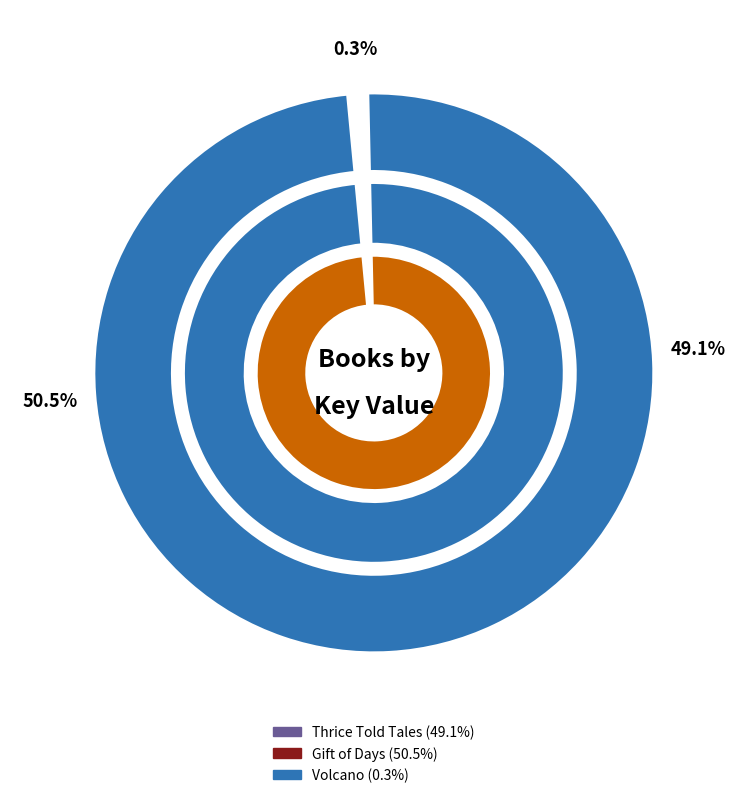

To the nearest percent, what is the combined percentage of Volcano (316044) and Gift of Days (47114107)?

51%